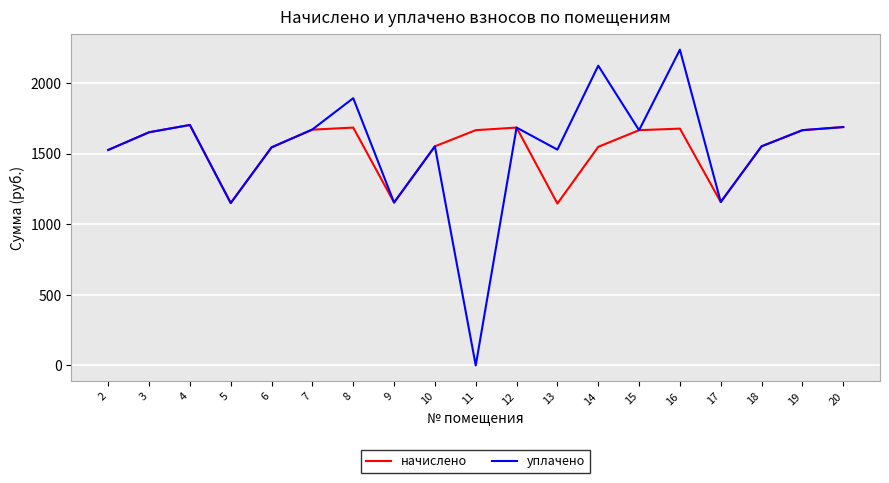

True or false: уплачено has more than 1 interior local peaks.

True